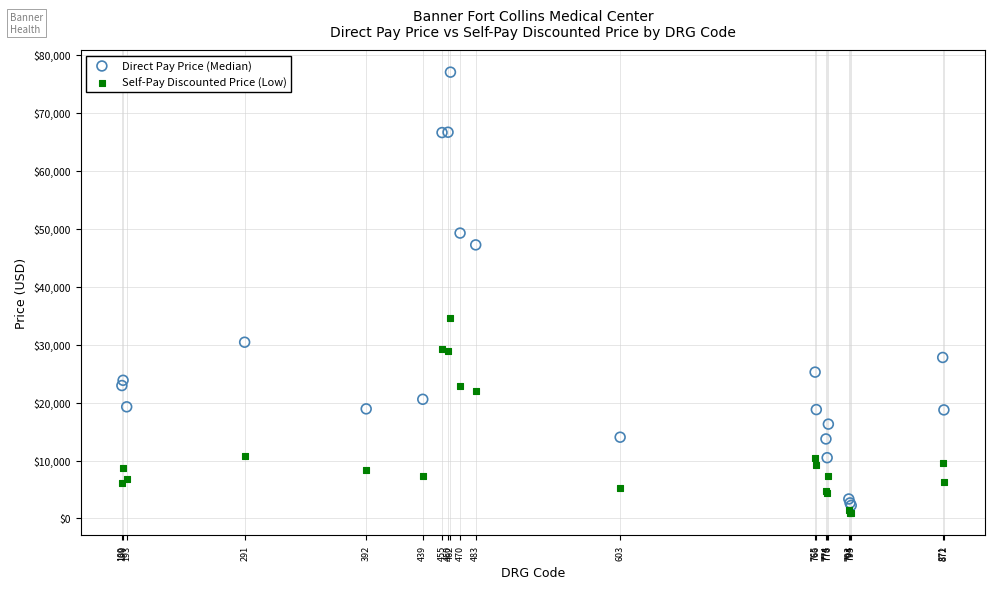

Across all series, what Y value is closest to 38939?

34576